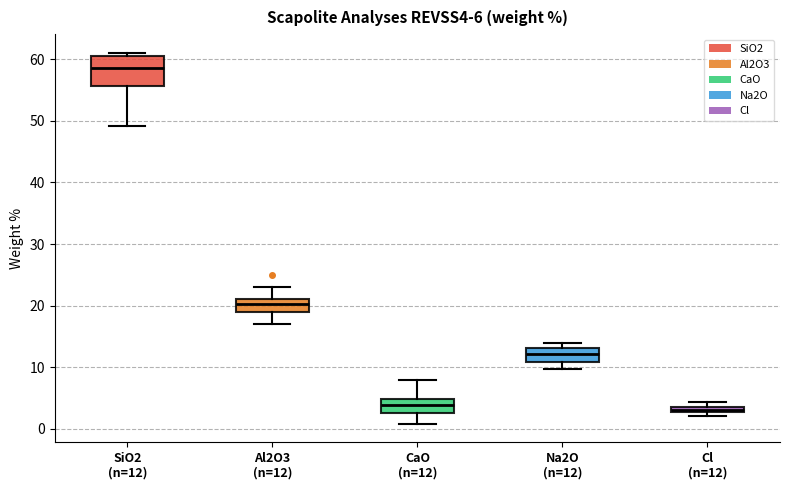

Which box's median line is the highest?

SiO2 (n=12)